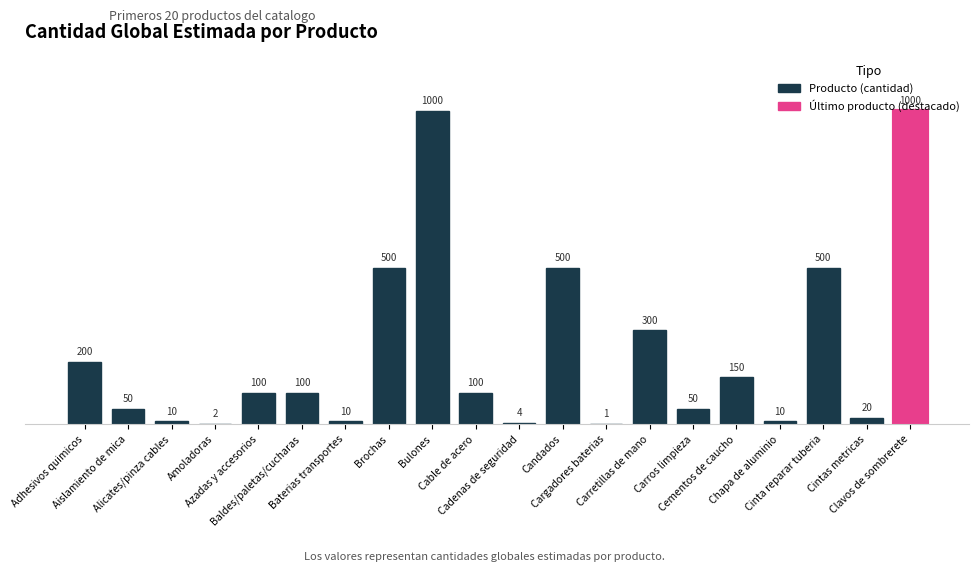

The chart shows a value of 10 at Chapa de aluminio. True or false?

True